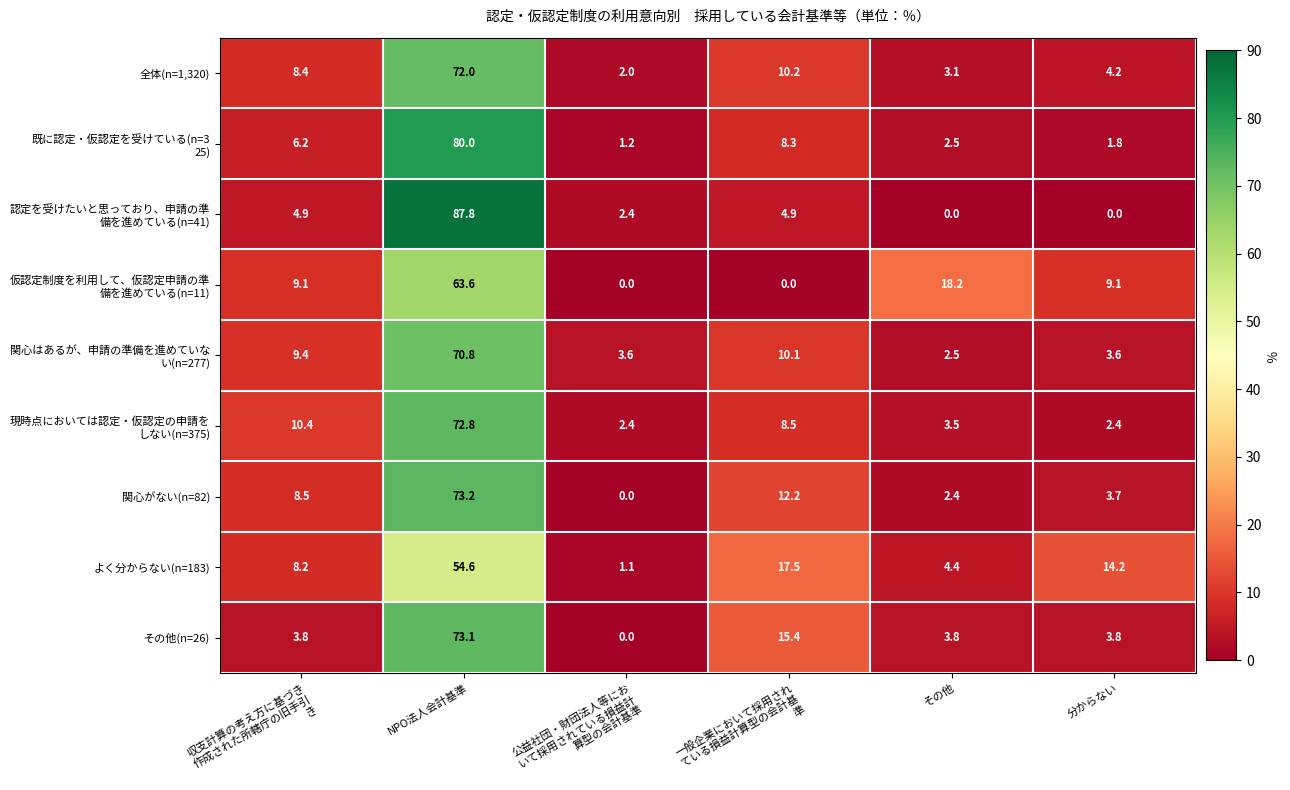

What is the difference between the second highest and minimum values in the その他(n=26) series?

15.4